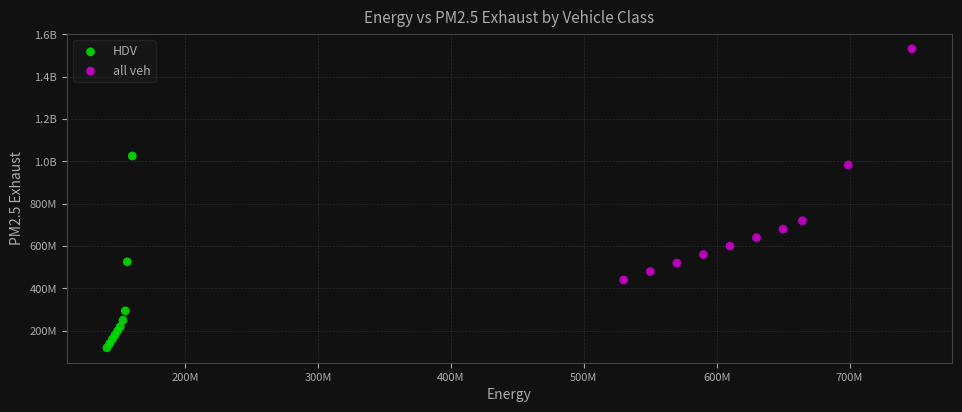

What are all the series names shown in the legend?

HDV, all veh